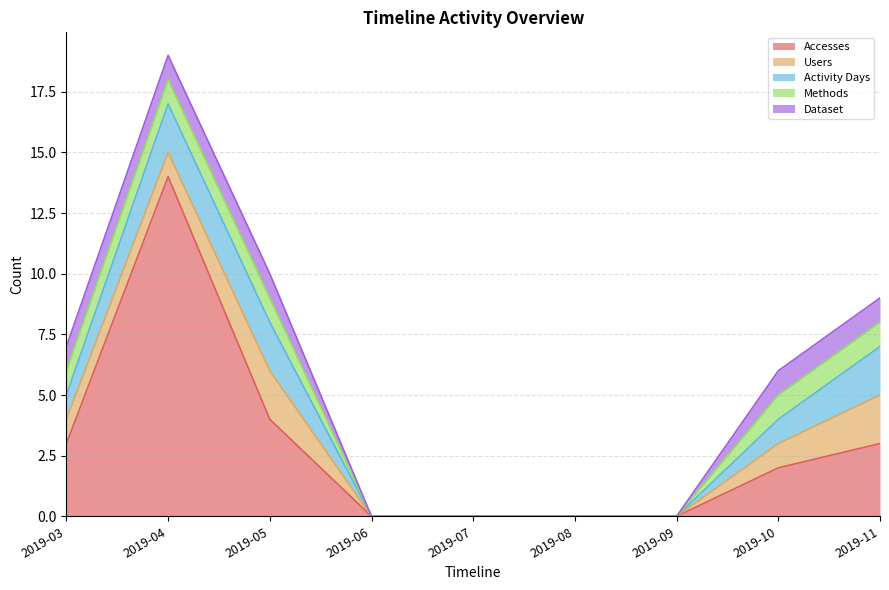

Is the value of Dataset at 2019-08 greater than the value of Accesses at 2019-03?

No